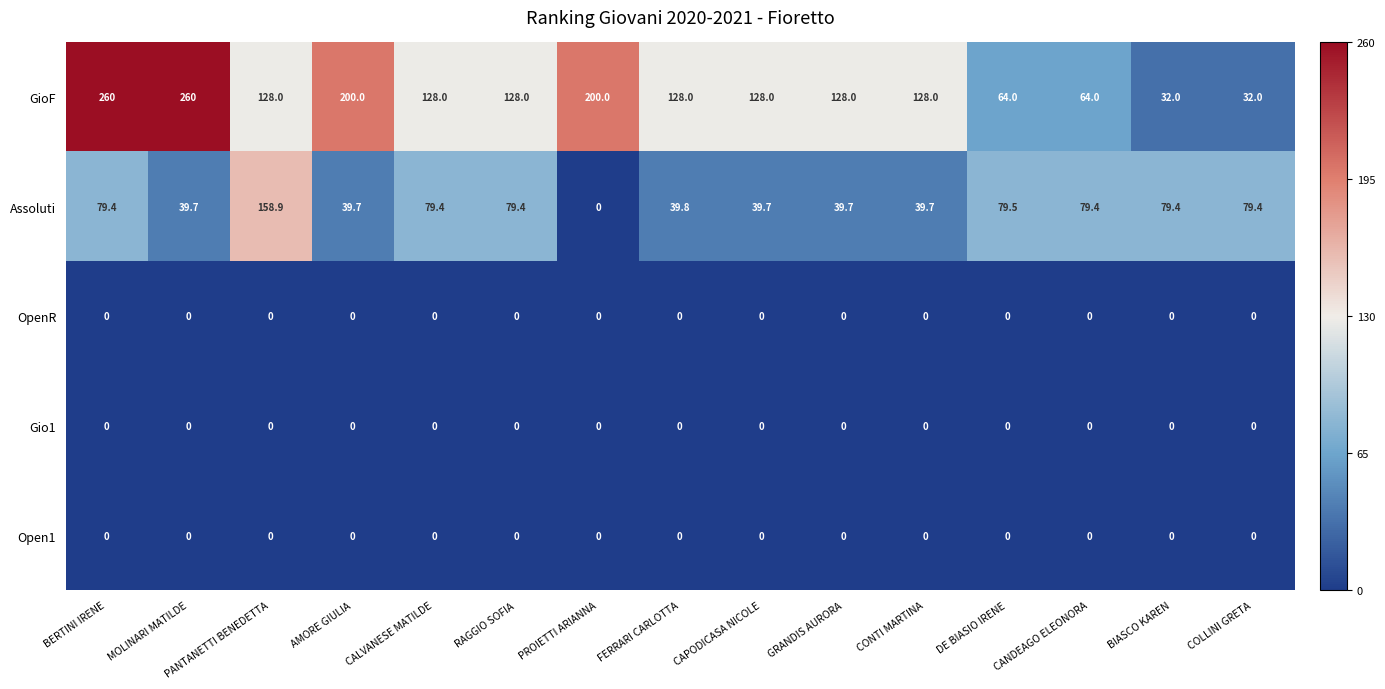

Which category has the highest value in the Assoluti series?

PANTANETTI BENEDETTA